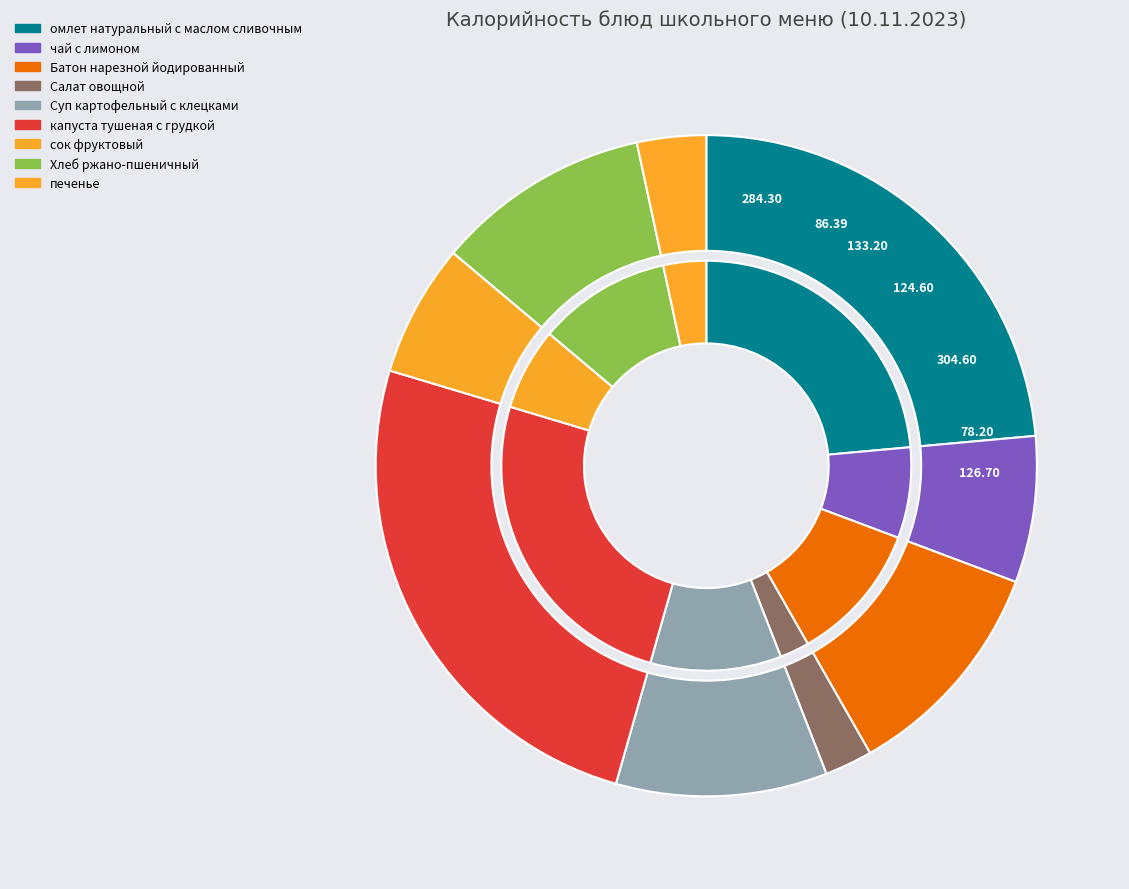

Is it true that капуста тушеная с грудкой is 32% of the pie?

False